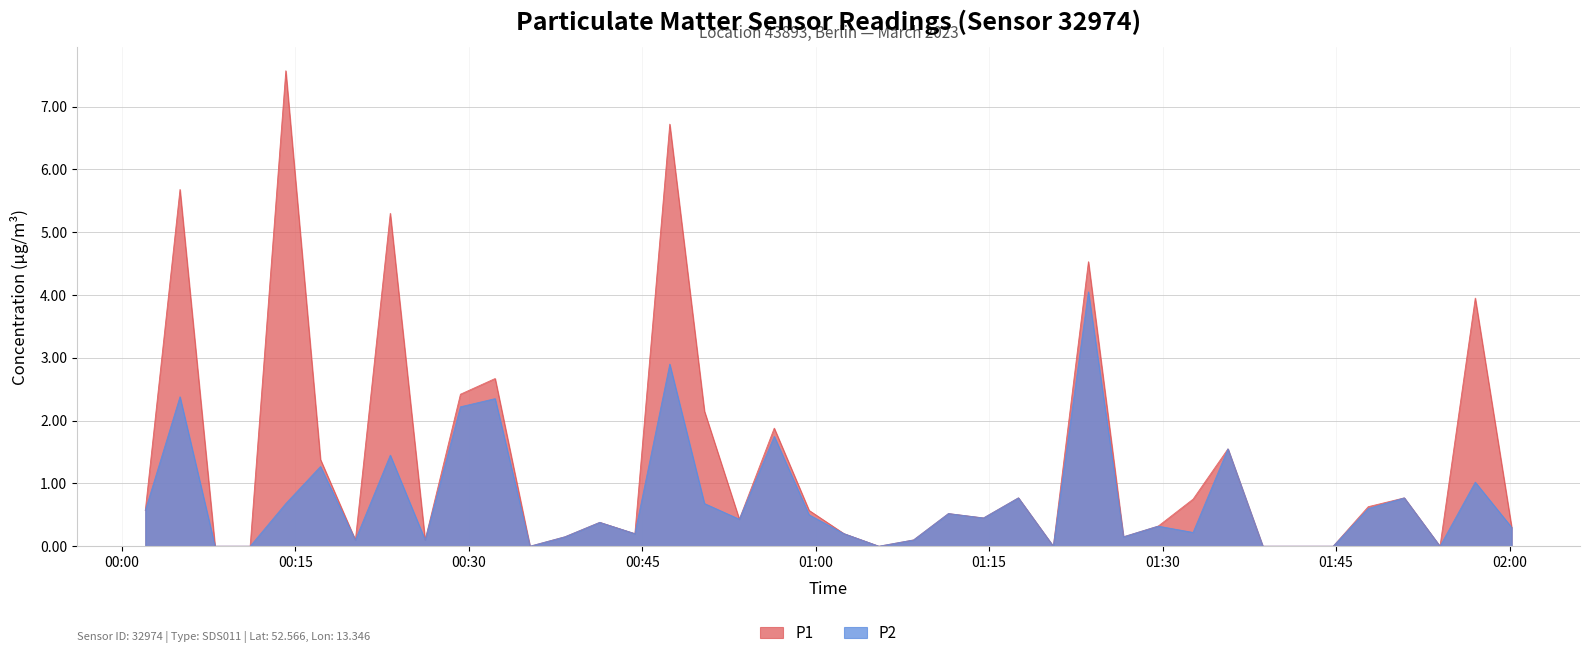

True or false: P1 and P2 cross at least once.

False